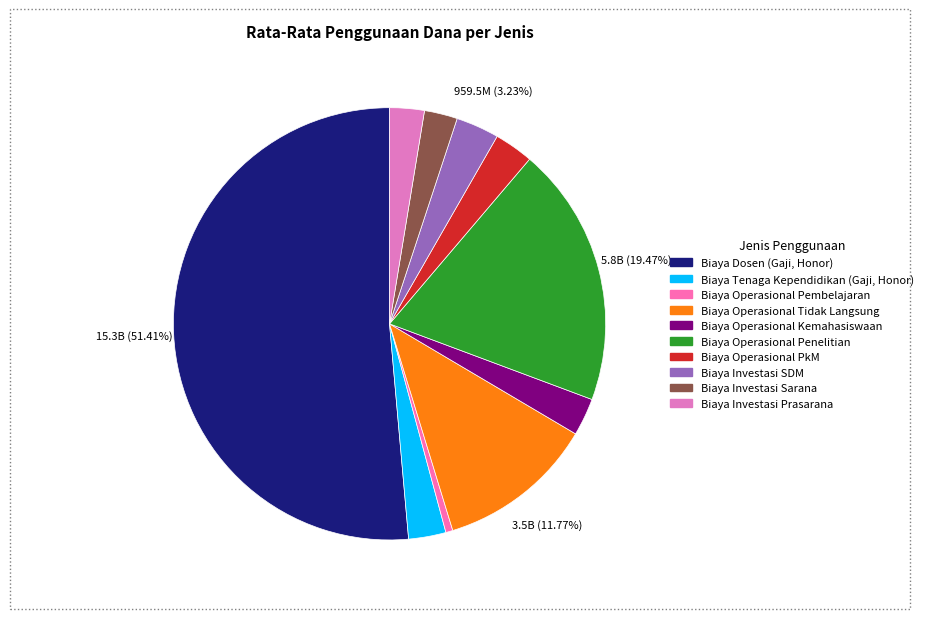

Rank the categories by value from lowest to highest.

Biaya Operasional Pembelajaran, Biaya Investasi Sarana, Biaya Investasi Prasarana, Biaya Tenaga Kependidikan (Gaji, Honor), Biaya Operasional Kemahasiswaan, Biaya Operasional PkM, Biaya Investasi SDM, Biaya Operasional Tidak Langsung, Biaya Operasional Penelitian, Biaya Dosen (Gaji, Honor)